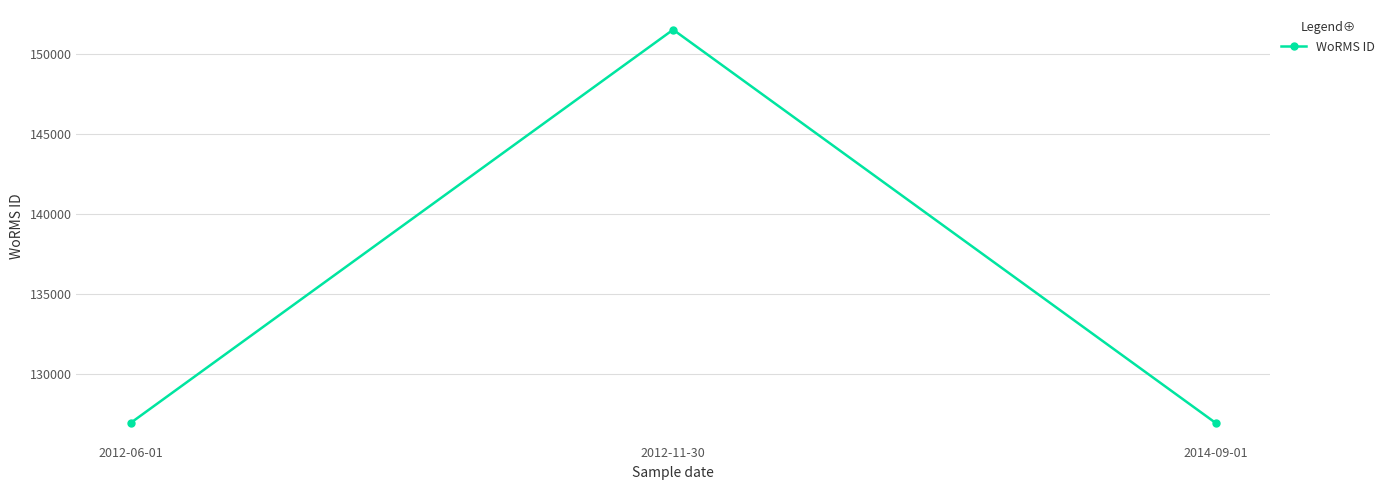

Between 2014-09-01 and 2012-11-30, which is larger?

2012-11-30